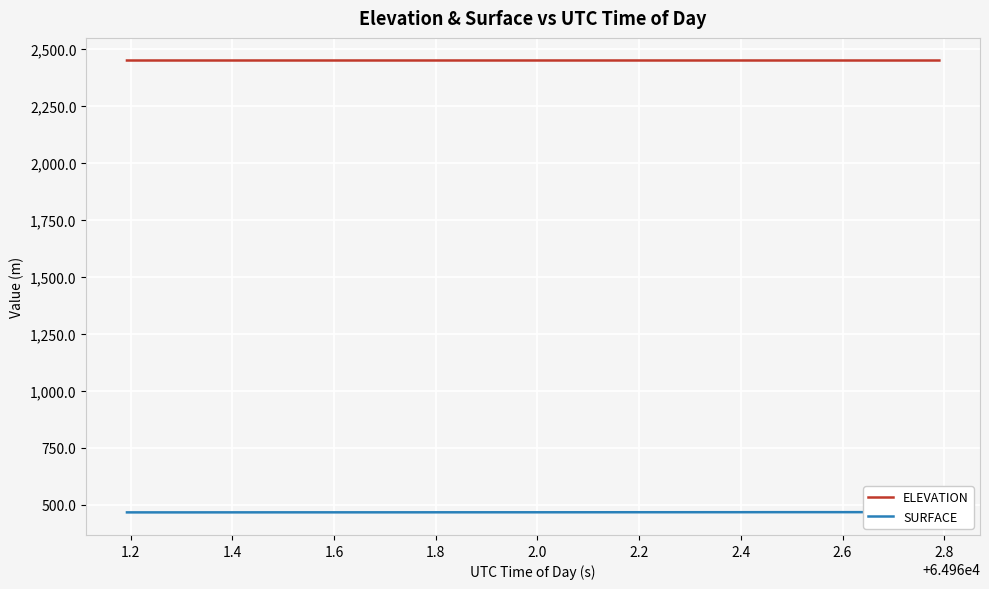

Count the number of categories in the chart.

40